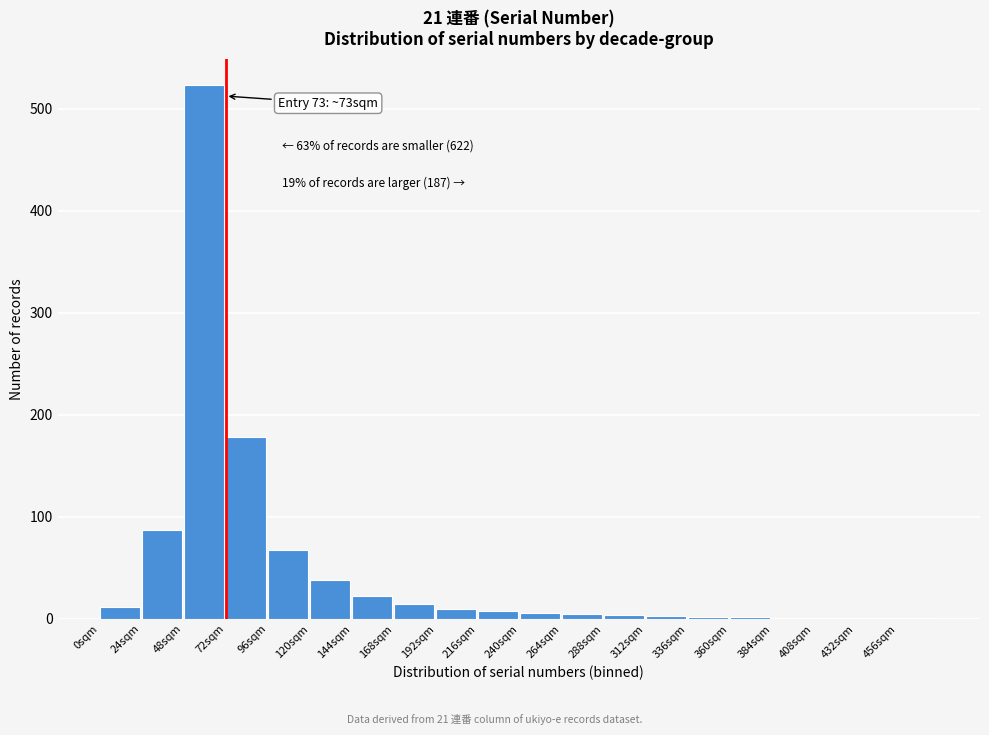

Approximately how many times larger is the value at 96sqm compared to 0sqm?

5.7